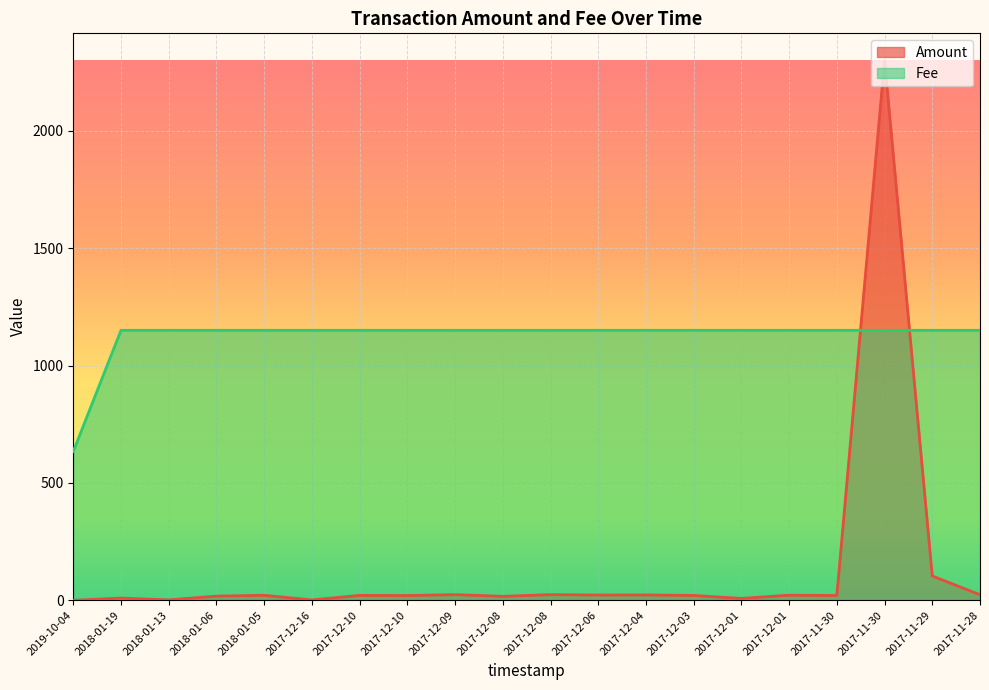

Between which two adjacent categories do Fee and Amount first intersect?

2017-11-30 and 2017-11-30